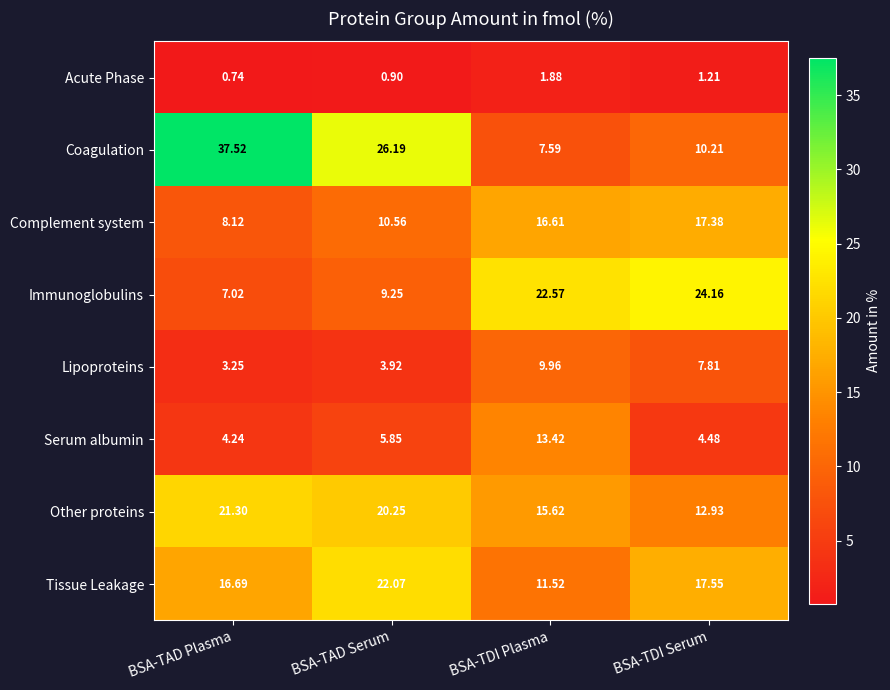

At which category does the chart reach its minimum across all series?

BSA-TAD Plasma